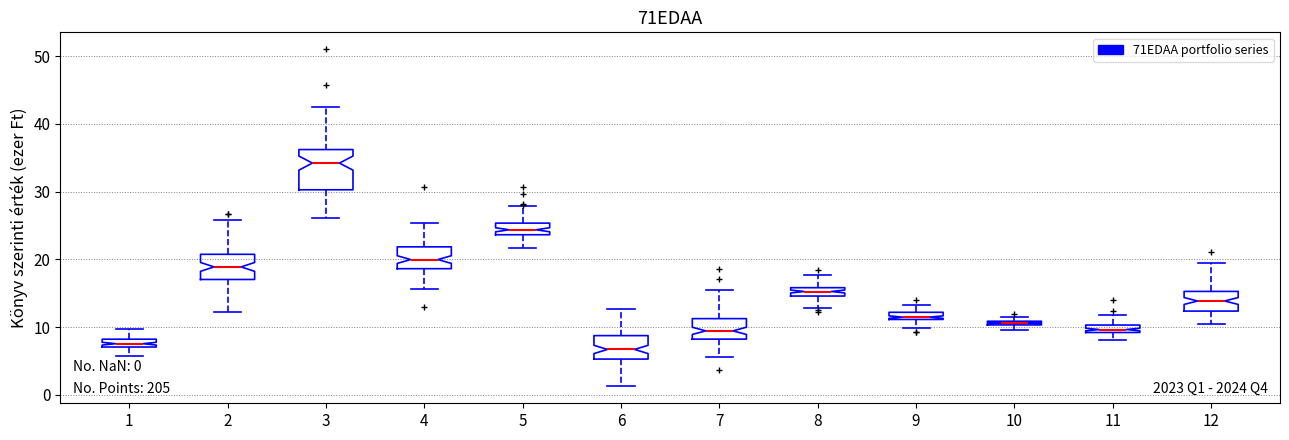

Which box has the highest median line?

3